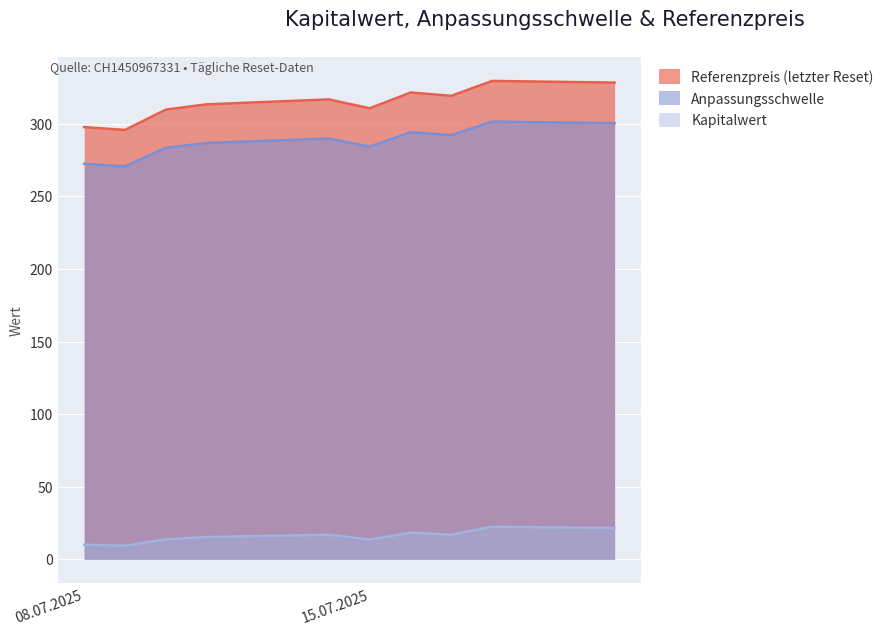

What is the value of the Anpassungsschwelle point at the 7th from the left?

294.3